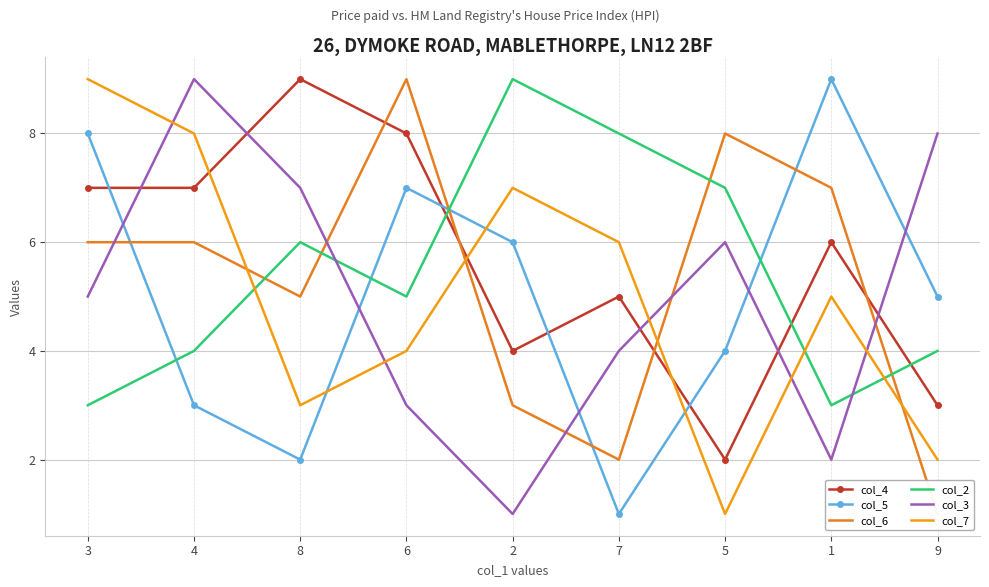

At 3, list the series in order from largest to smallest.

col_7, col_5, col_4, col_6, col_3, col_2